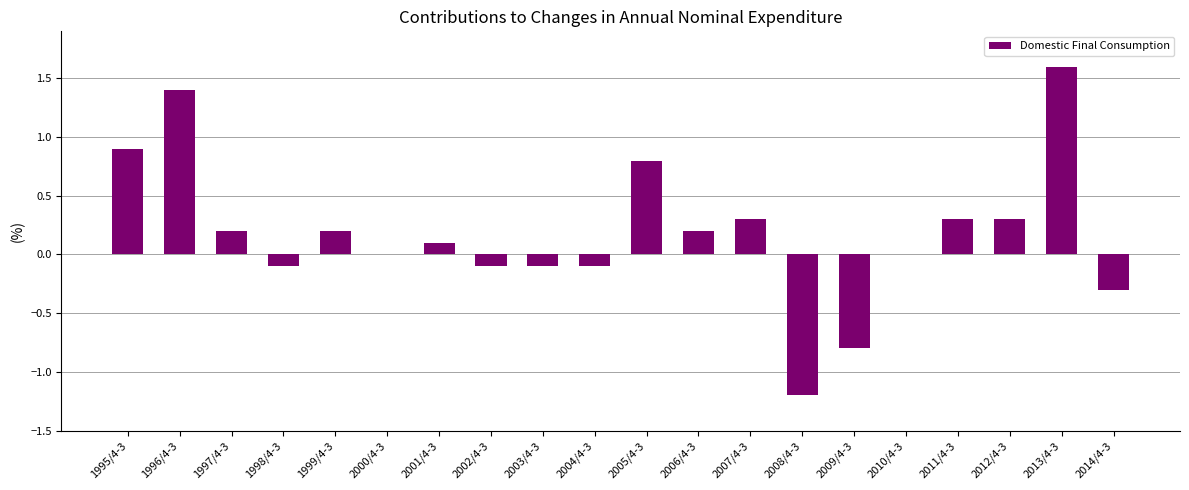

The chart shows a value of 0.9 at 1995/4-3. True or false?

True